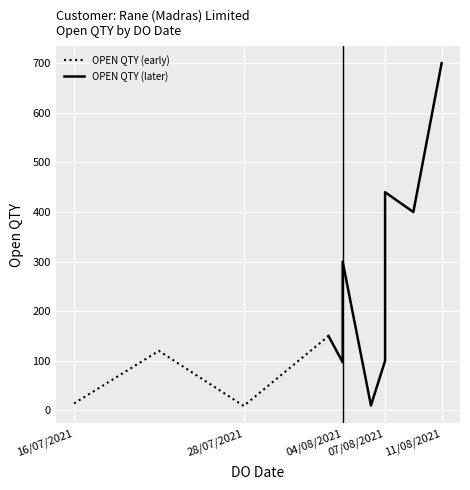

Approximately how many times larger is the value at 03/08/2021 compared to 09/08/2021?

0.4